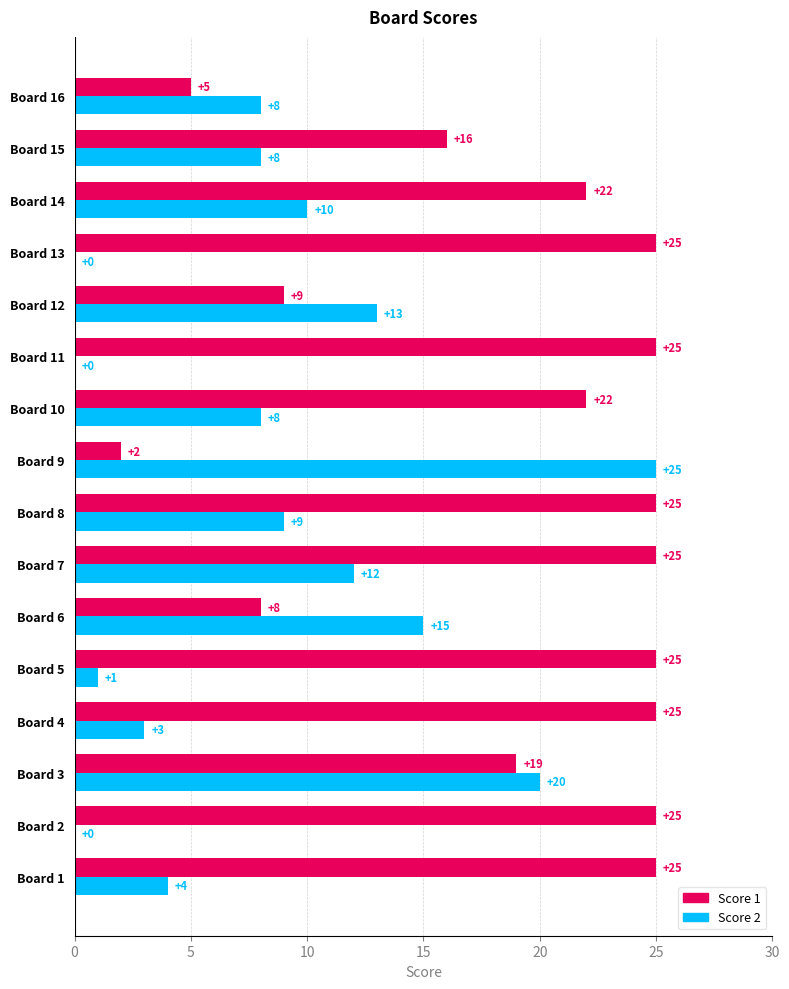

How many series are shown in this chart?

2